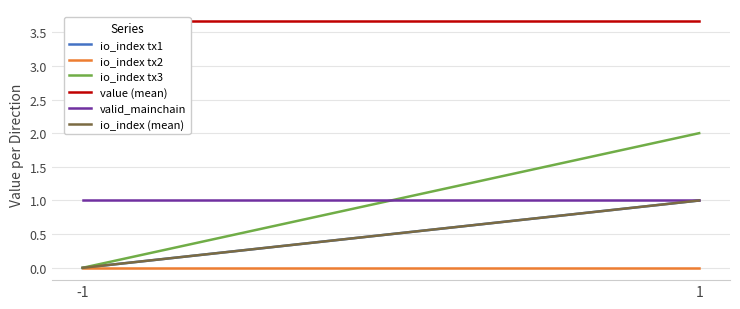

What is the difference between the maximum and minimum values in the io_index tx1 series?

1.0